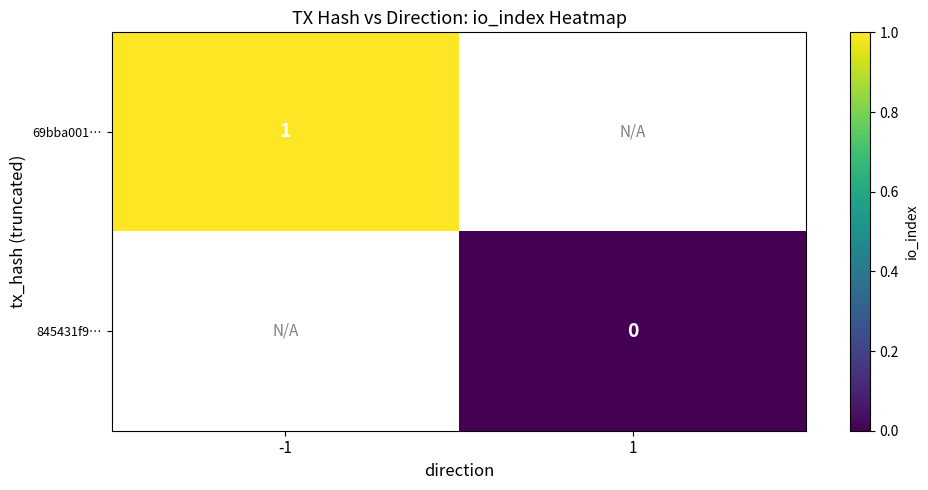

Is it true that 69bba001… equals 1 at -1?

True